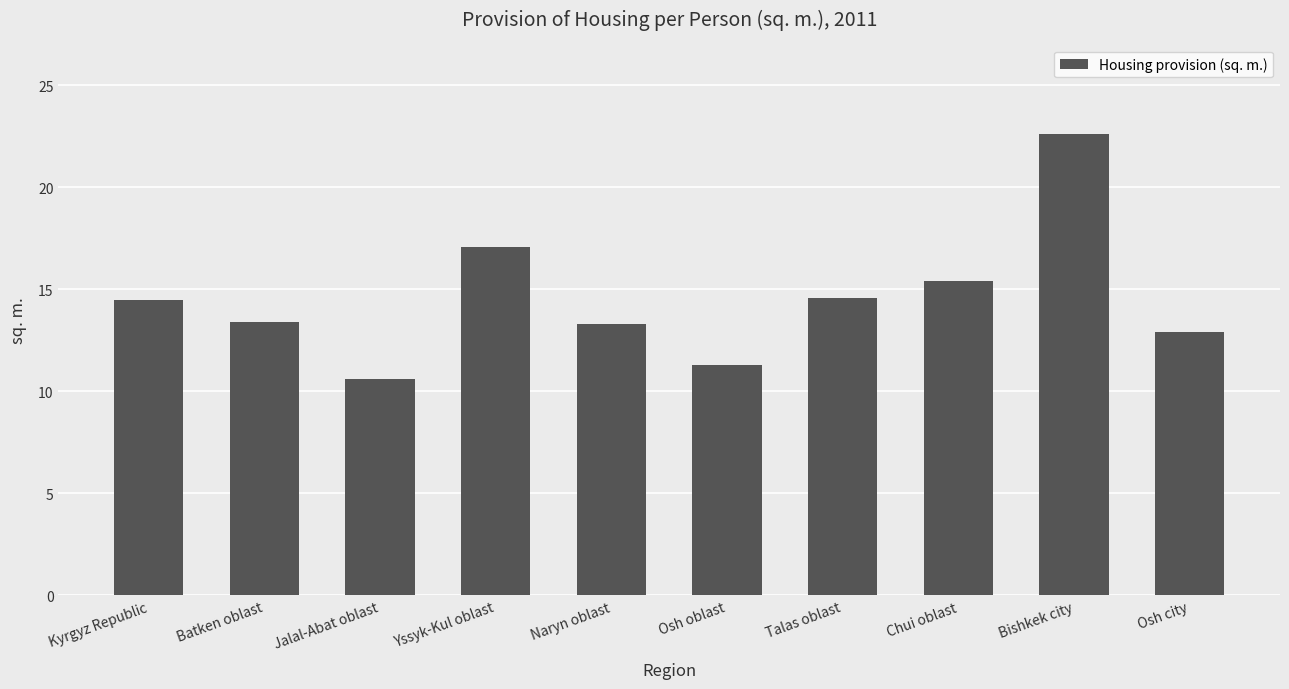

True or false: the data shows 11.3 at Osh oblast.

True